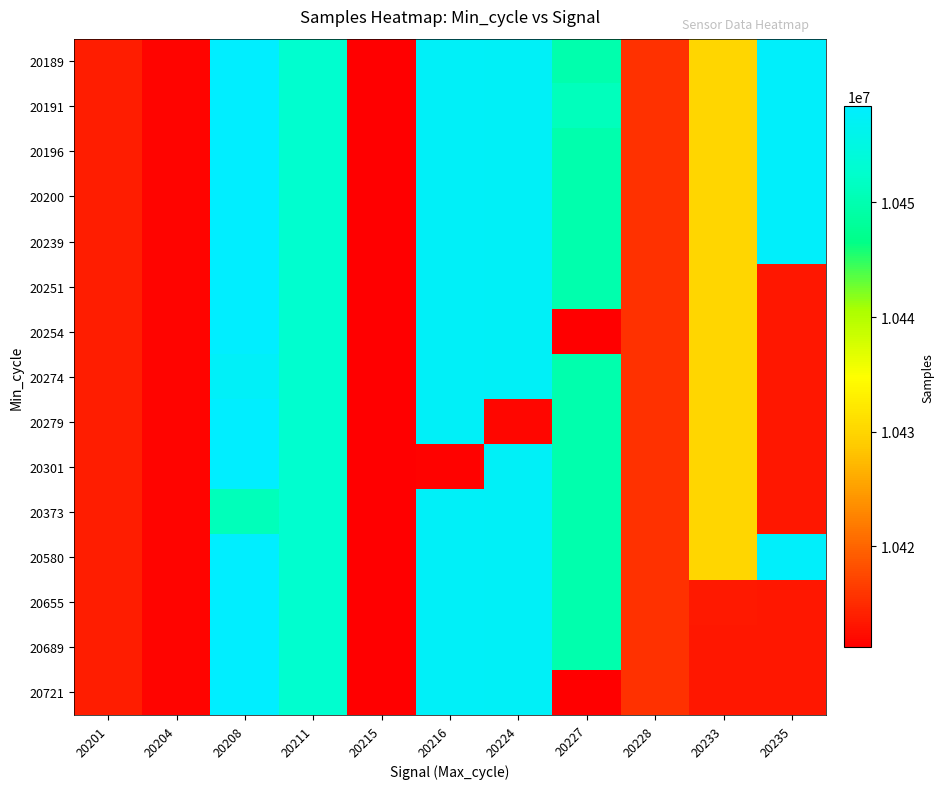

Between 20204 and 20208, which is larger?

20208